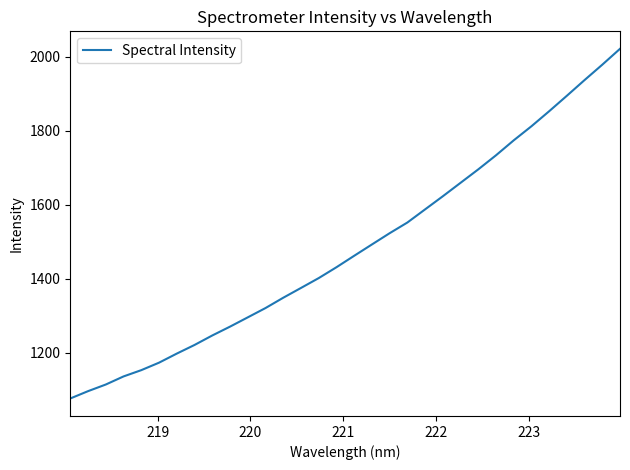

How many series are shown in this chart?

1